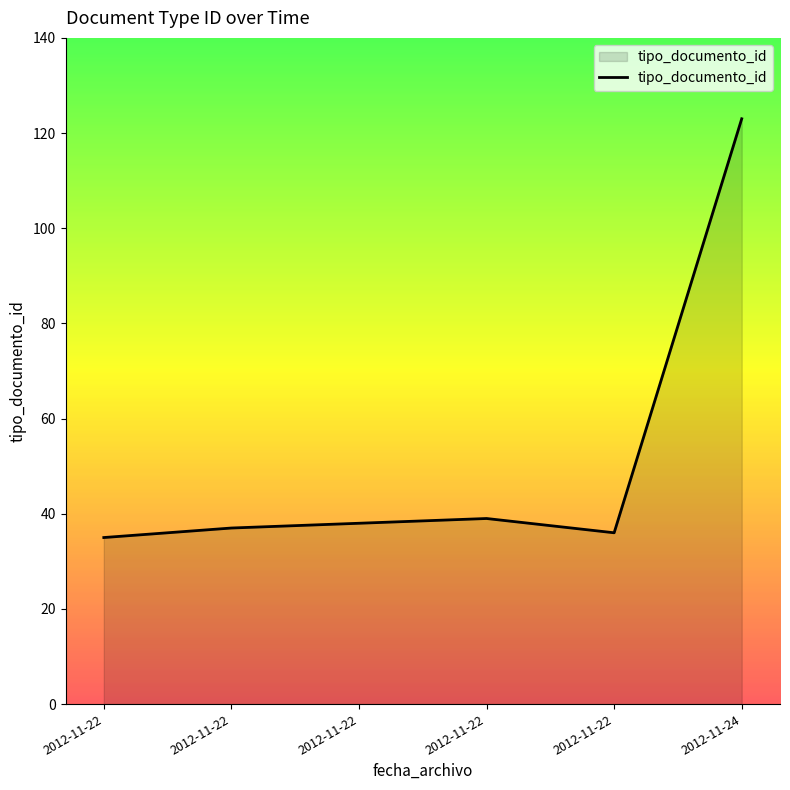

Reading right to left, list all the values displayed in this chart.

123	36	39	38	37	35